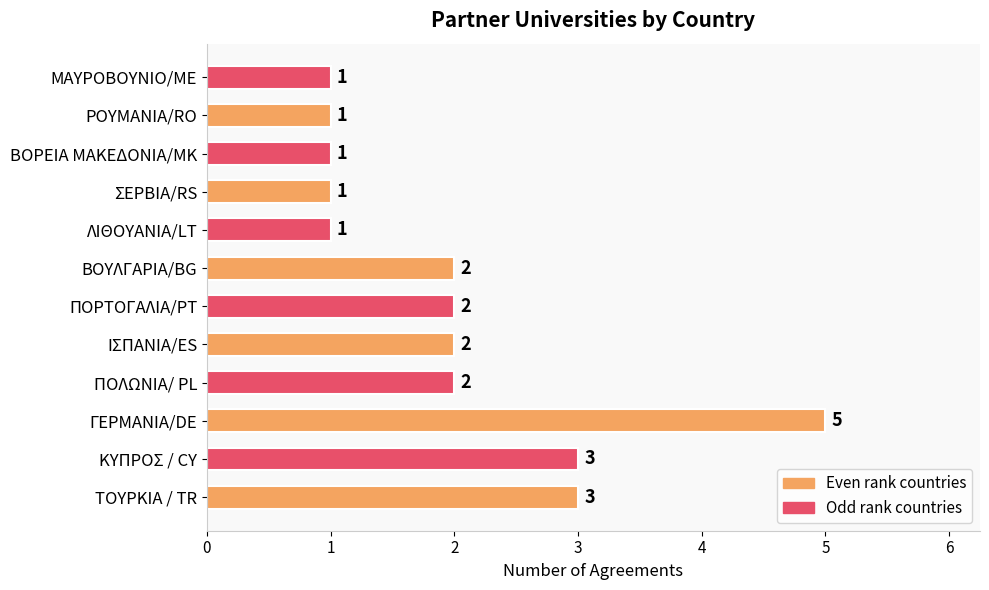

What is the maximum value shown in the chart?

5